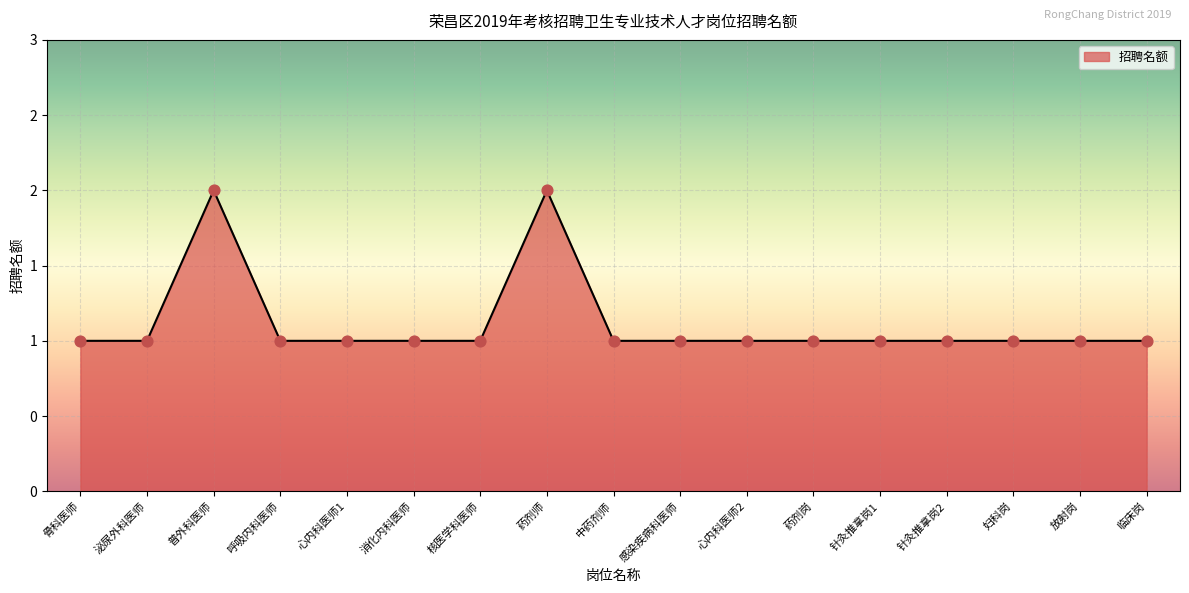

Is this an area chart (filled region under the line)?

Yes